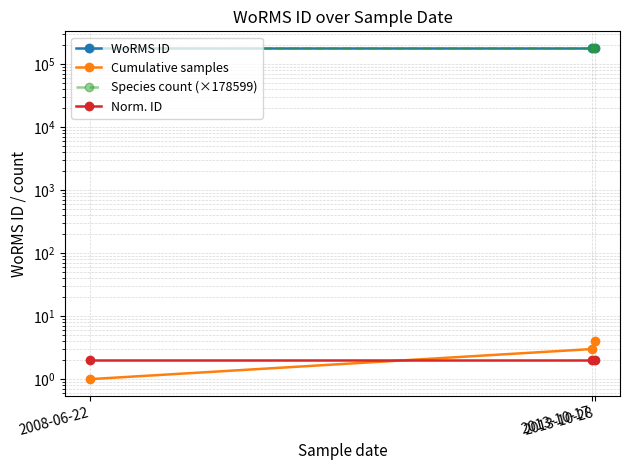

How many lines are shown in the chart?

4